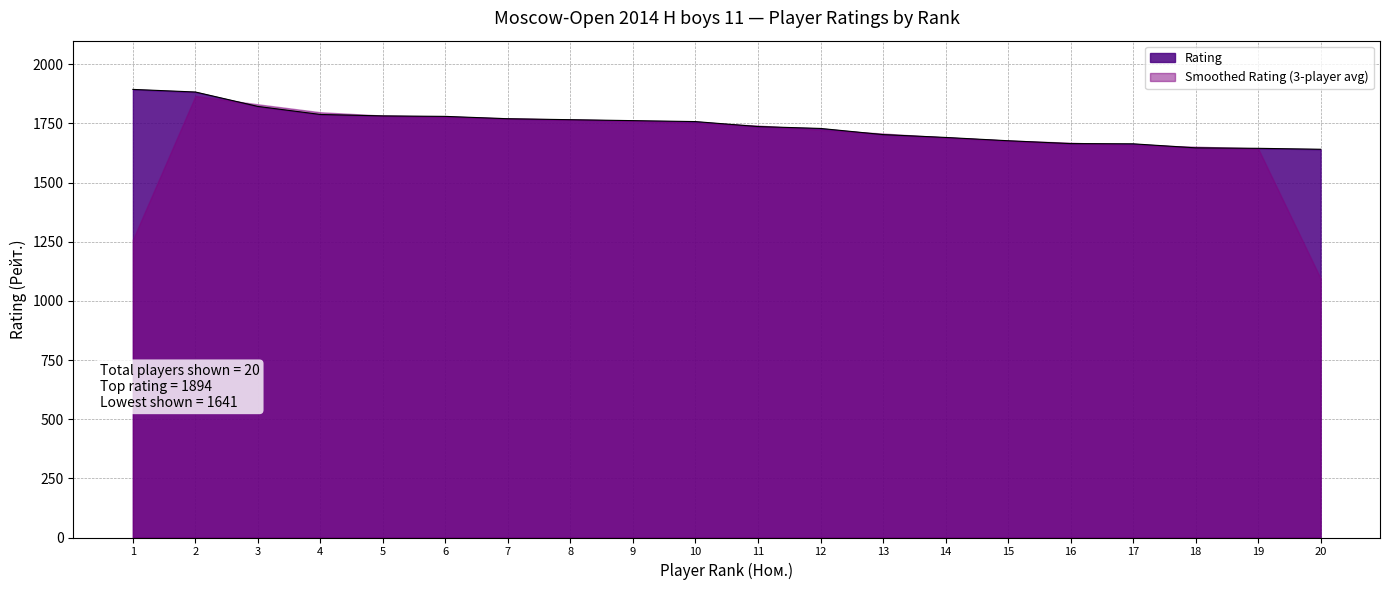

How many categories are shown in the chart?

20